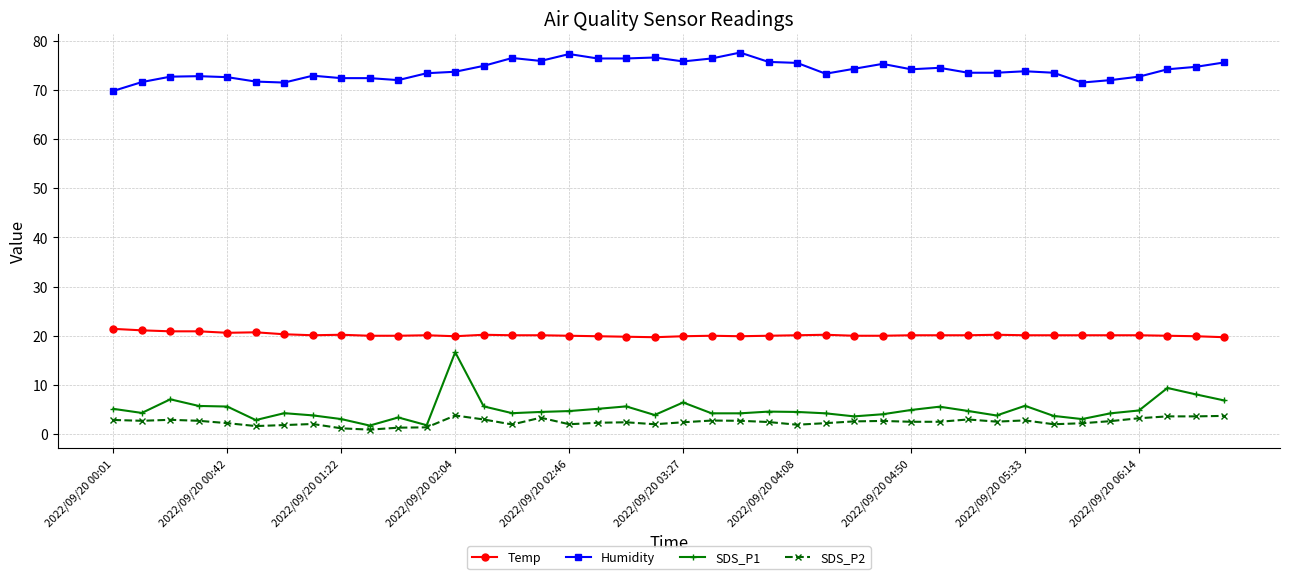

Does the chart have visible grid lines?

Yes